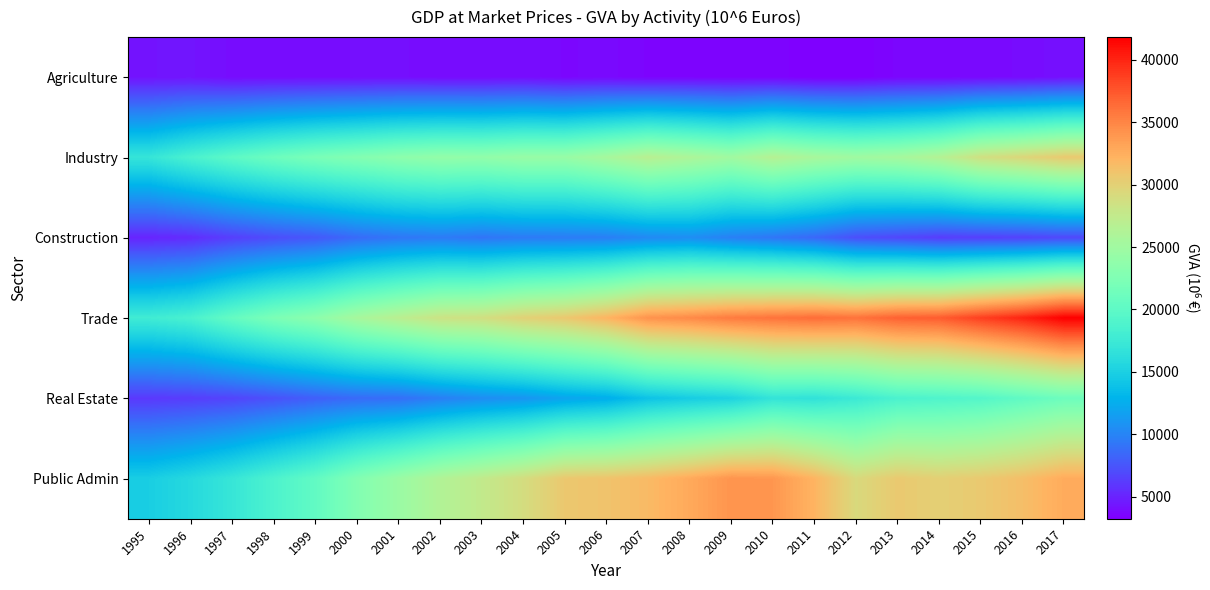

Which series has the largest range (max minus min)?

Trade